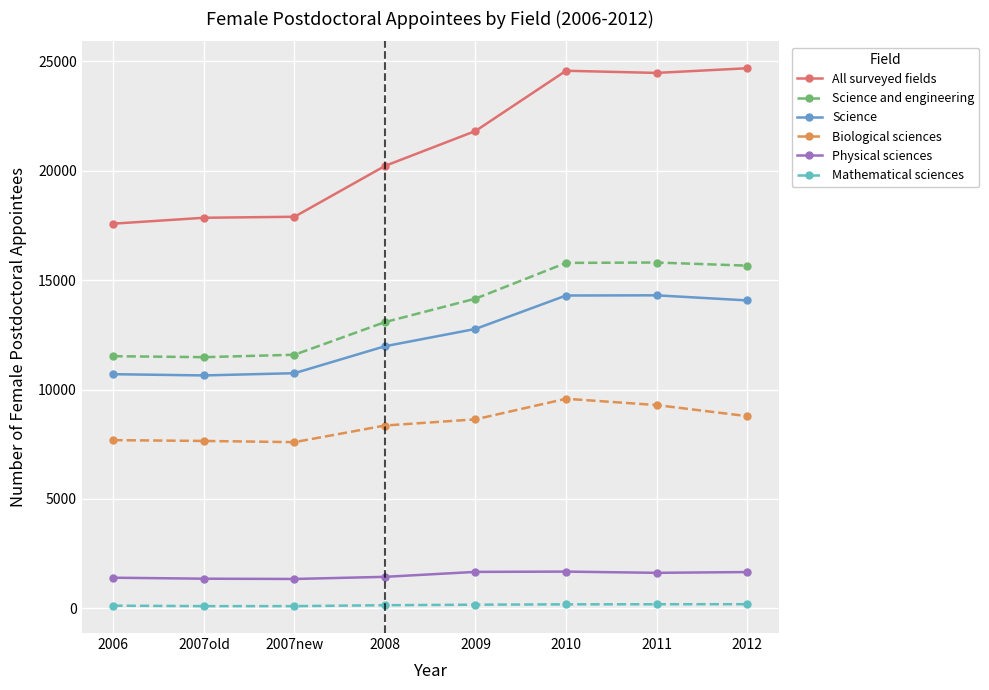

True or false: Science and engineering and Science cross at least once.

False